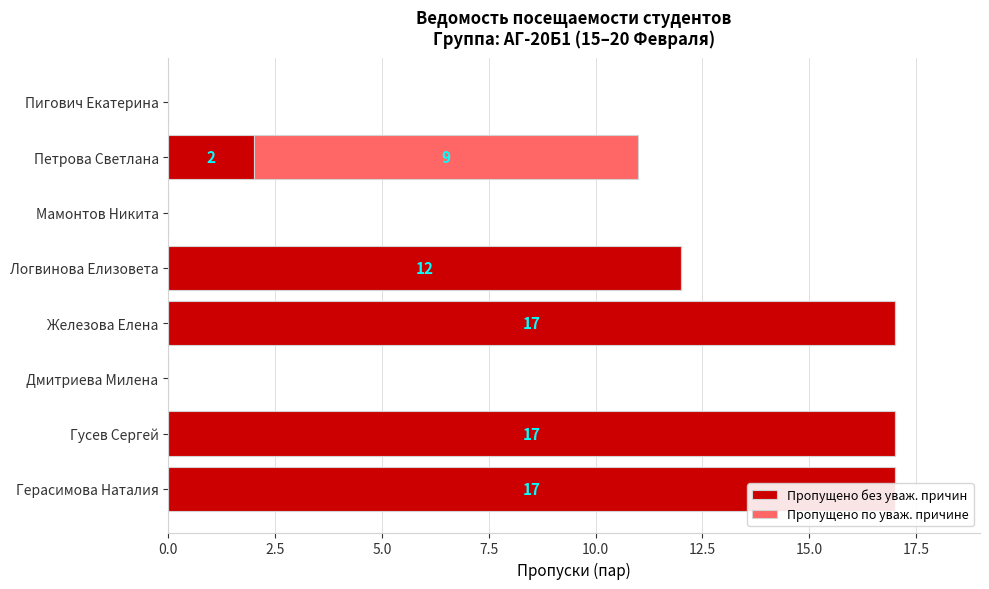

What are all the series names shown in the legend?

Пропущено без уваж. причин, Пропущено по уваж. причине